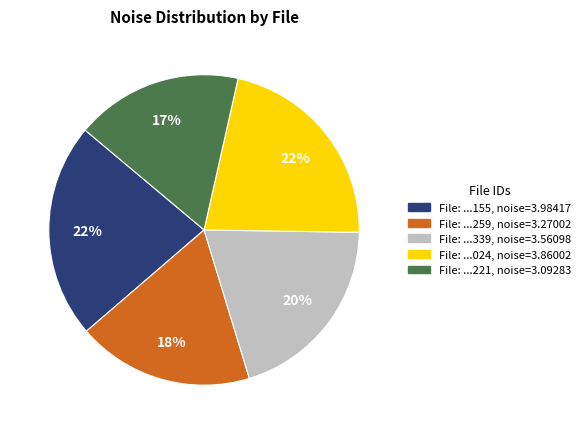

Does any single category account for the majority?

No